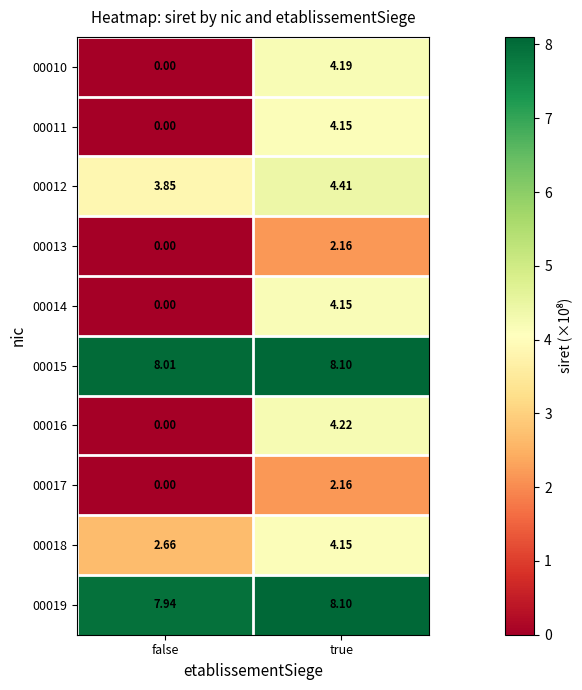

Where is 00019 nearest to the value 8?

false